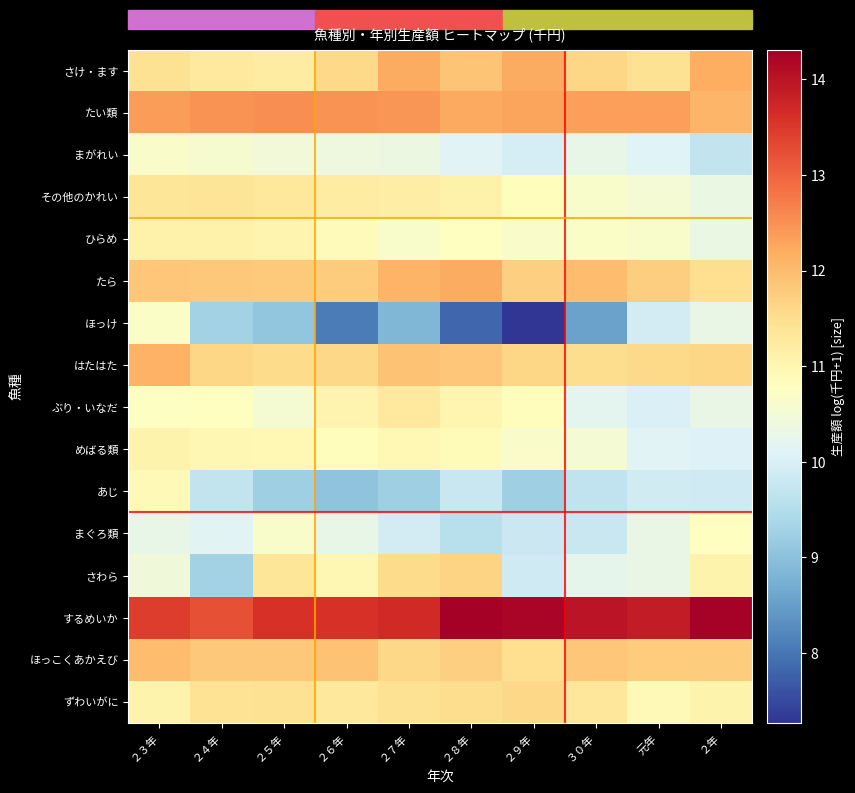

Reading left to right, what are all the values shown in this chart?

さけ・ます: ２３年=11.4	２４年=11.3	２５年=11.2	２６年=11.6	２７年=12.2	２８年=11.9	２９年=12.2	３０年=11.6	元年=11.5	２年=12.2
たい類: ２３年=12.4	２４年=12.5	２５年=12.5	２６年=12.5	２７年=12.5	２８年=12.2	２９年=12.3	３０年=12.4	元年=12.3	２年=12.1
まがれい: ２３年=10.7	２４年=10.6	２５年=10.5	２６年=10.4	２７年=10.4	２８年=10.1	２９年=9.9	３０年=10.3	元年=10.1	２年=9.7
その他のかれい: ２３年=11.4	２４年=11.4	２５年=11.3	２６年=11.2	２７年=11.2	２８年=11.1	２９年=10.8	３０年=10.6	元年=10.5	２年=10.3
ひらめ: ２３年=11.1	２４年=11.1	２５年=11.0	２６年=10.9	２７年=10.7	２８年=10.8	２９年=10.7	３０年=10.7	元年=10.6	２年=10.3
たら: ２３年=11.9	２４年=11.8	２５年=11.8	２６年=11.8	２７年=12.1	２８年=12.2	２９年=11.7	３０年=12.0	元年=11.7	２年=11.5
ほっけ: ２３年=10.7	２４年=9.3	２５年=9.1	２６年=8.1	２７年=8.9	２８年=7.8	２９年=7.3	３０年=8.5	元年=9.9	２年=10.3
はたはた: ２３年=12.1	２４年=11.6	２５年=11.6	２６年=11.6	２７年=11.9	２８年=11.8	２９年=11.6	３０年=11.5	元年=11.6	２年=11.6
ぶり・いなだ: ２３年=10.8	２４年=10.8	２５年=10.6	２６年=11.0	２７年=11.3	２８年=11.0	２９年=10.8	３０年=10.2	元年=10.0	２年=10.3
めばる類: ２３年=11.1	２４年=11.0	２５年=10.9	２６年=10.8	２７年=11.0	２８年=10.9	２９年=10.7	３０年=10.5	元年=10.1	２年=10.1
あじ: ２３年=10.9	２４年=9.7	２５年=9.2	２６年=9.0	２７年=9.2	２８年=9.8	２９年=9.2	３０年=9.7	元年=9.9	２年=9.9
まぐろ類: ２３年=10.3	２４年=10.1	２５年=10.6	２６年=10.3	２７年=9.9	２８年=9.6	２９年=9.8	３０年=9.8	元年=10.3	２年=10.8
さわら: ２３年=10.5	２４年=9.3	２５年=11.4	２６年=11.0	２７年=11.6	２８年=11.7	２９年=9.9	３０年=10.2	元年=10.3	２年=11.1
するめいか: ２３年=13.5	２４年=13.2	２５年=13.6	２６年=13.6	２７年=13.7	２８年=14.3	２９年=14.2	３０年=14.0	元年=13.9	２年=14.3
ほっこくあかえび: ２３年=12.0	２４年=11.8	２５年=11.8	２６年=11.9	２７年=11.6	２８年=11.7	２９年=11.5	３０年=11.9	元年=11.8	２年=11.8
ずわいがに: ２３年=11.0	２４年=11.4	２５年=11.4	２６年=11.3	２７年=11.5	２８年=11.5	２９年=11.6	３０年=11.3	元年=10.9	２年=11.0